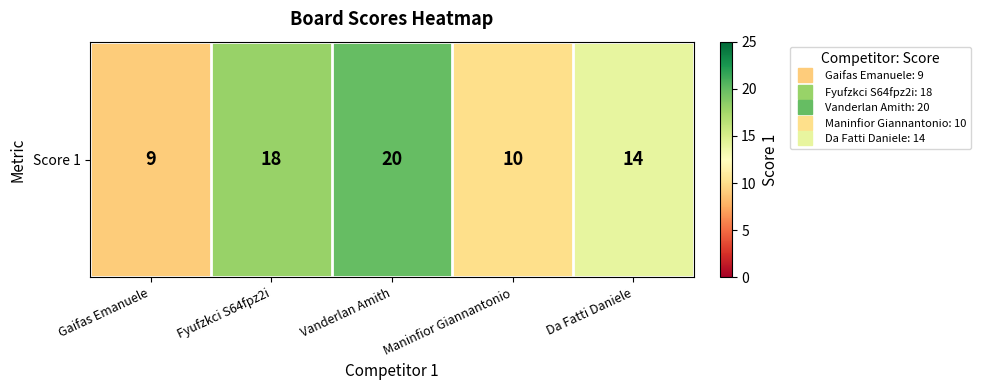

What is the average value?

14